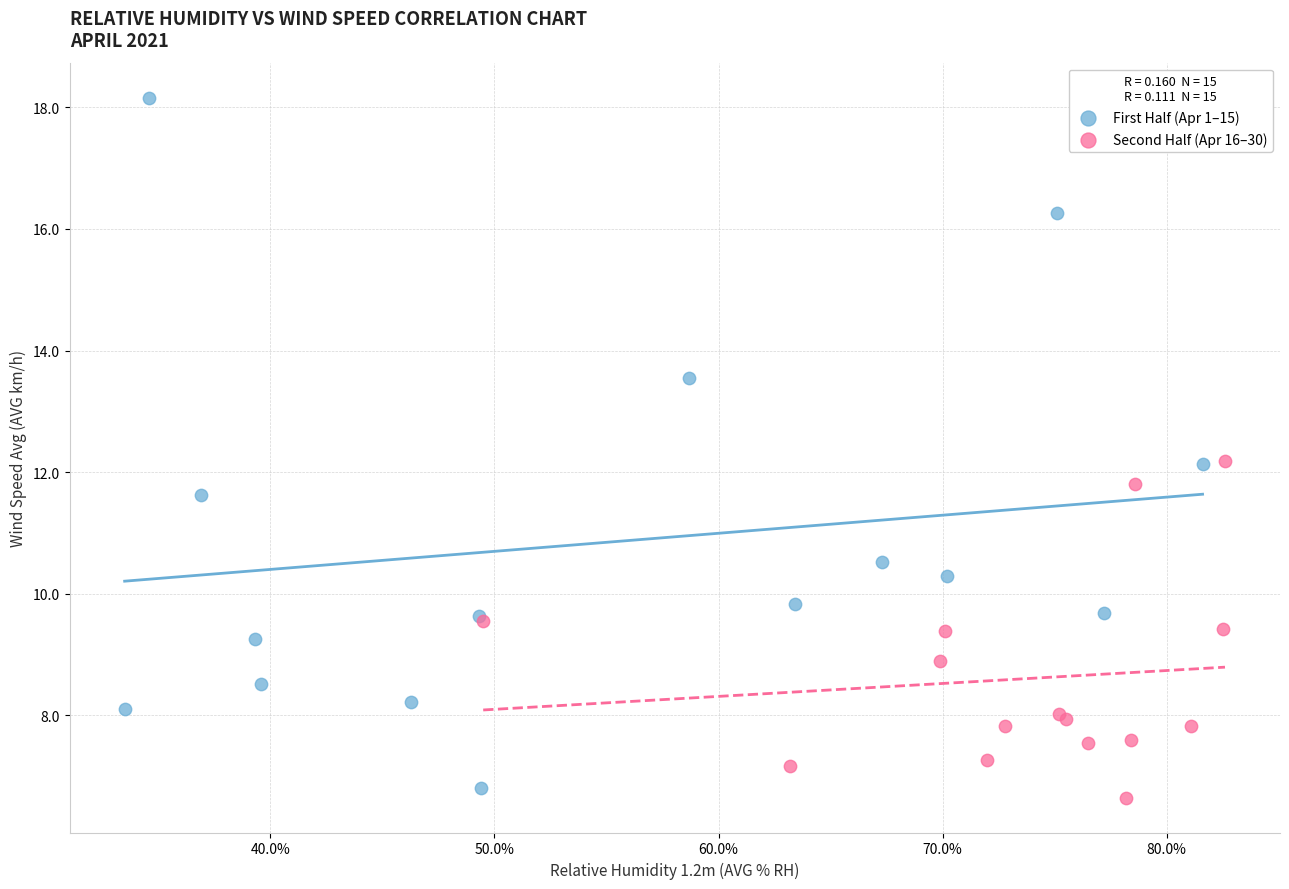

Which series reaches the maximum Y coordinate?

First Half (Apr 1–15)